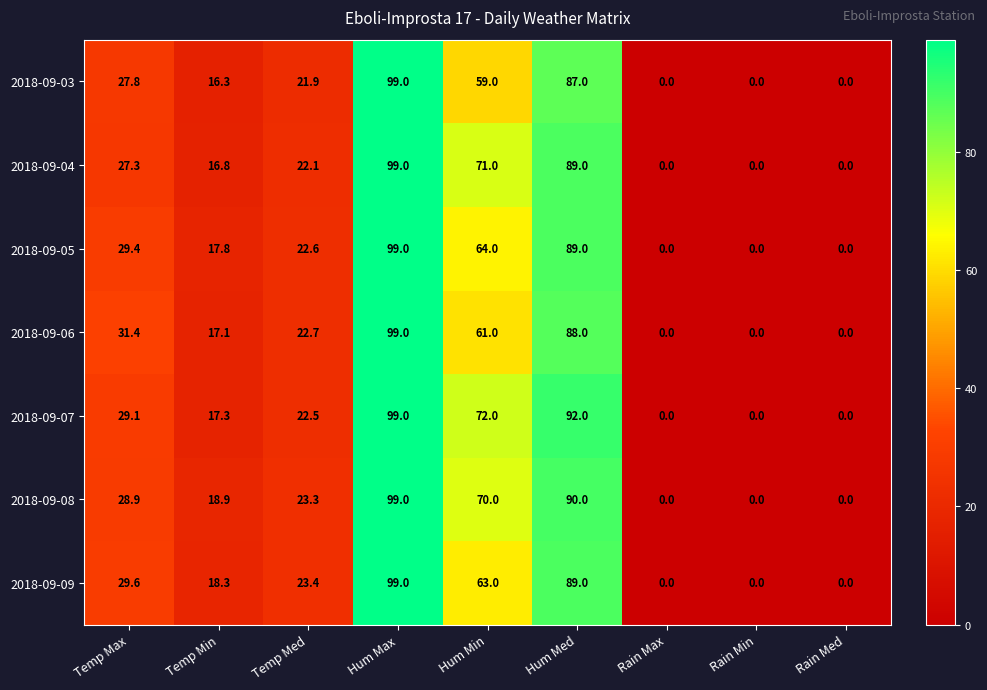

True or false: 2018-09-07 has a value of 48.0 at Temp Max.

False